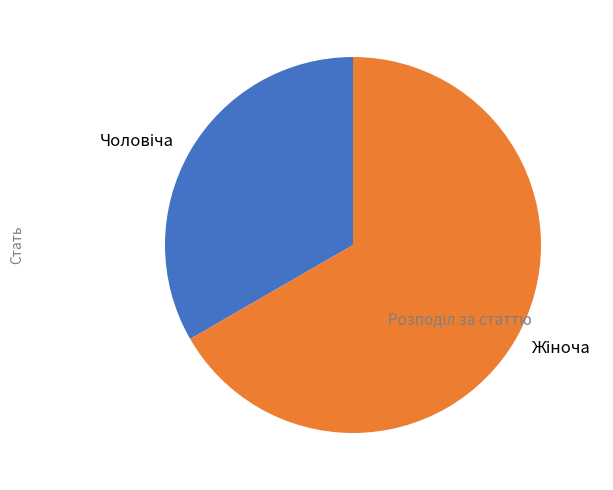

Does any single category account for the majority?

Yes